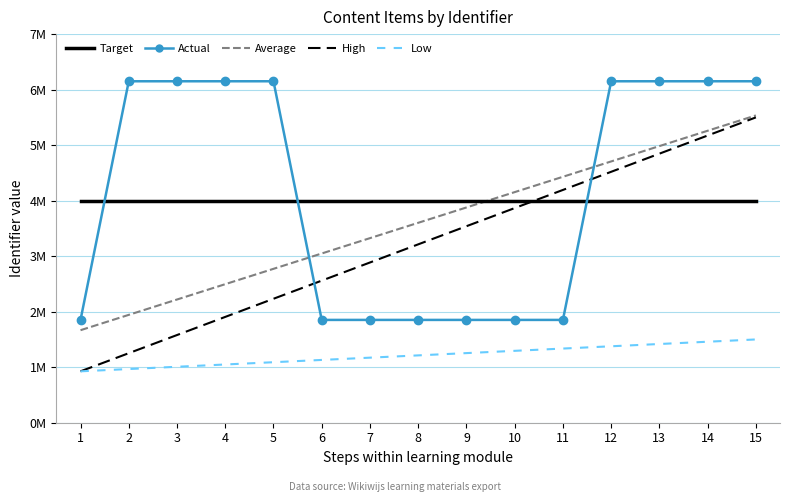

Which series changed the most between 5 and 6?

Actual